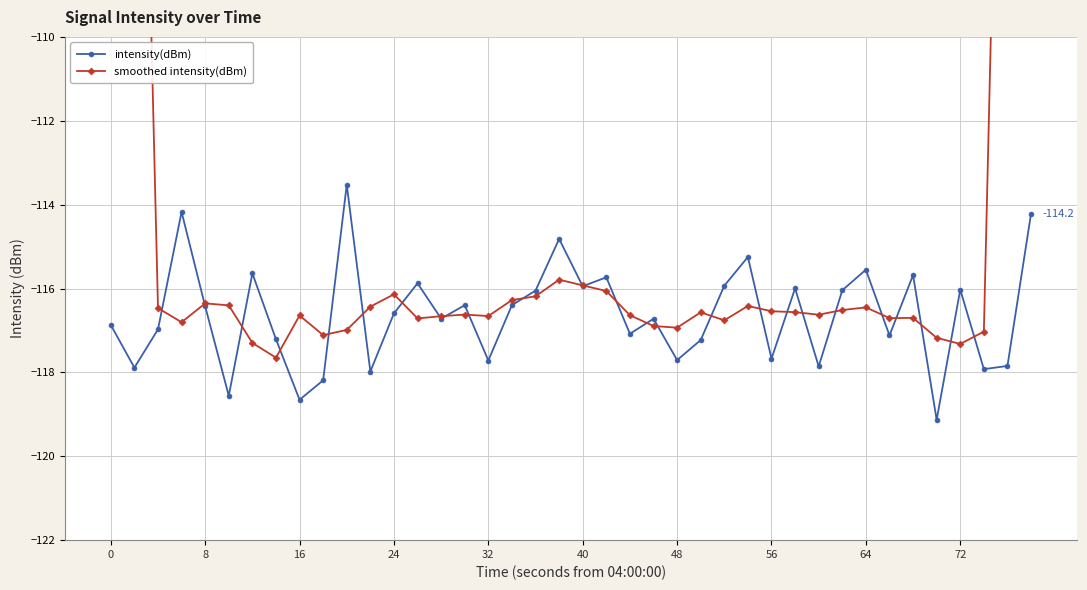

True or false: intensity(dBm) has more than 2 points higher than both neighbors.

True